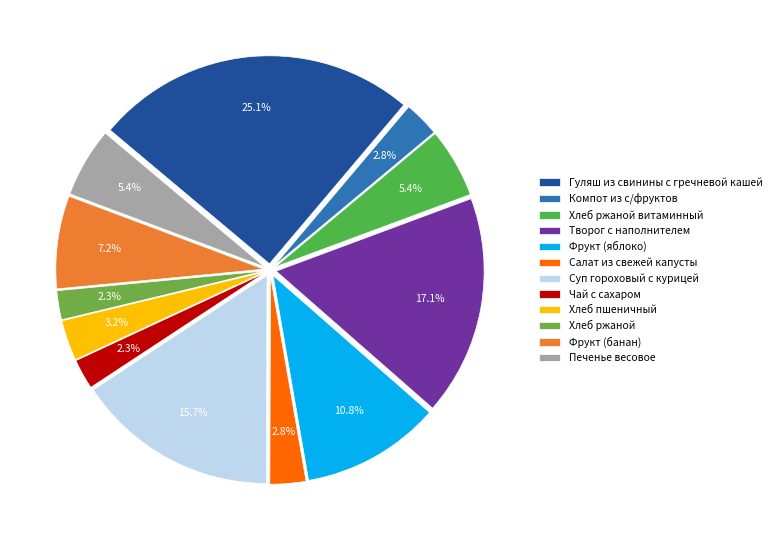

Rank the categories by value from lowest to highest.

Хлеб ржаной, Чай с сахаром, Компот из с/фруктов, Салат из свежей капусты, Хлеб пшеничный, Хлеб ржаной витаминный, Печенье весовое, Фрукт (банан), Фрукт (яблоко), Суп гороховый с курицей, Творог с наполнителем, Гуляш из свинины с гречневой кашей